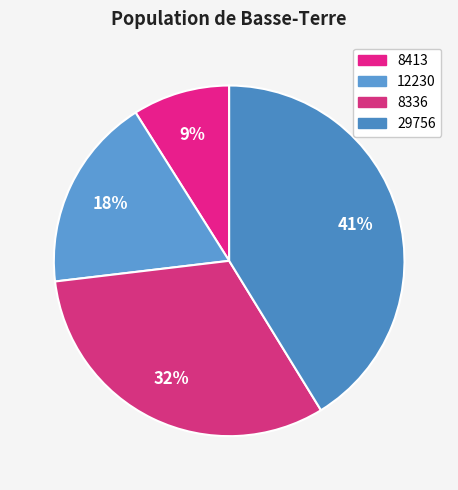

How many slices are in this pie chart?

4